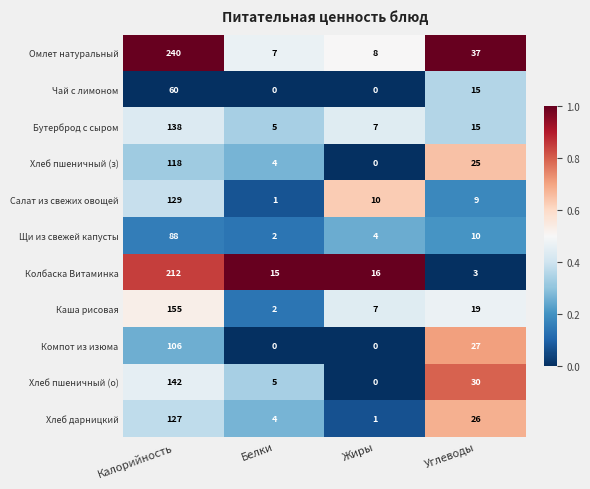

At which label does Омлет натуральный first exceed 37?

Калорийность